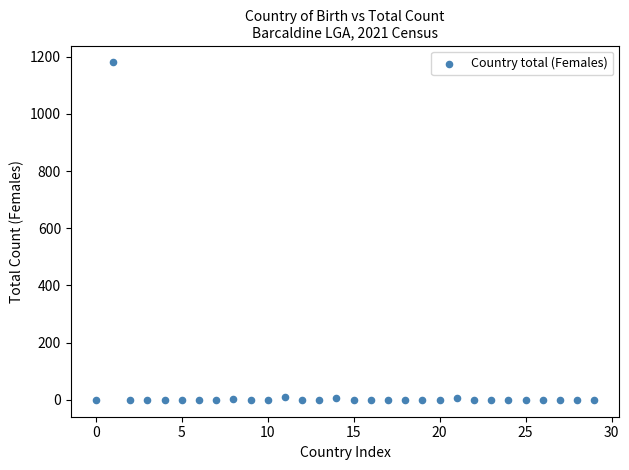

What is the range of Y values (max minus min)?

1180